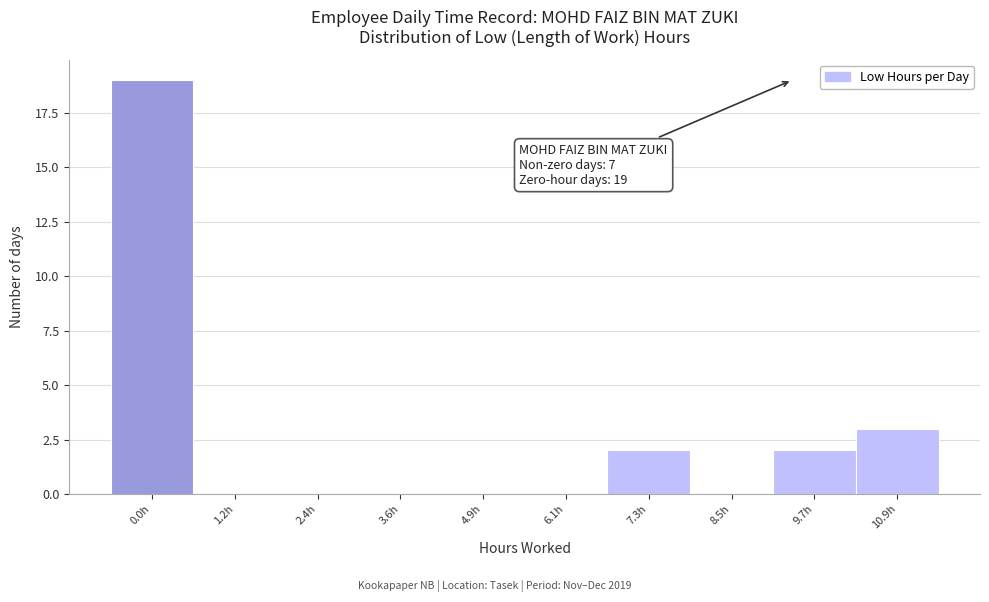

Reading left to right, extract all data points from this chart.

0.0h=19	1.2h=0	2.4h=0	3.6h=0	4.9h=0	6.1h=0	7.3h=2	8.5h=0	9.7h=2	10.9h=3